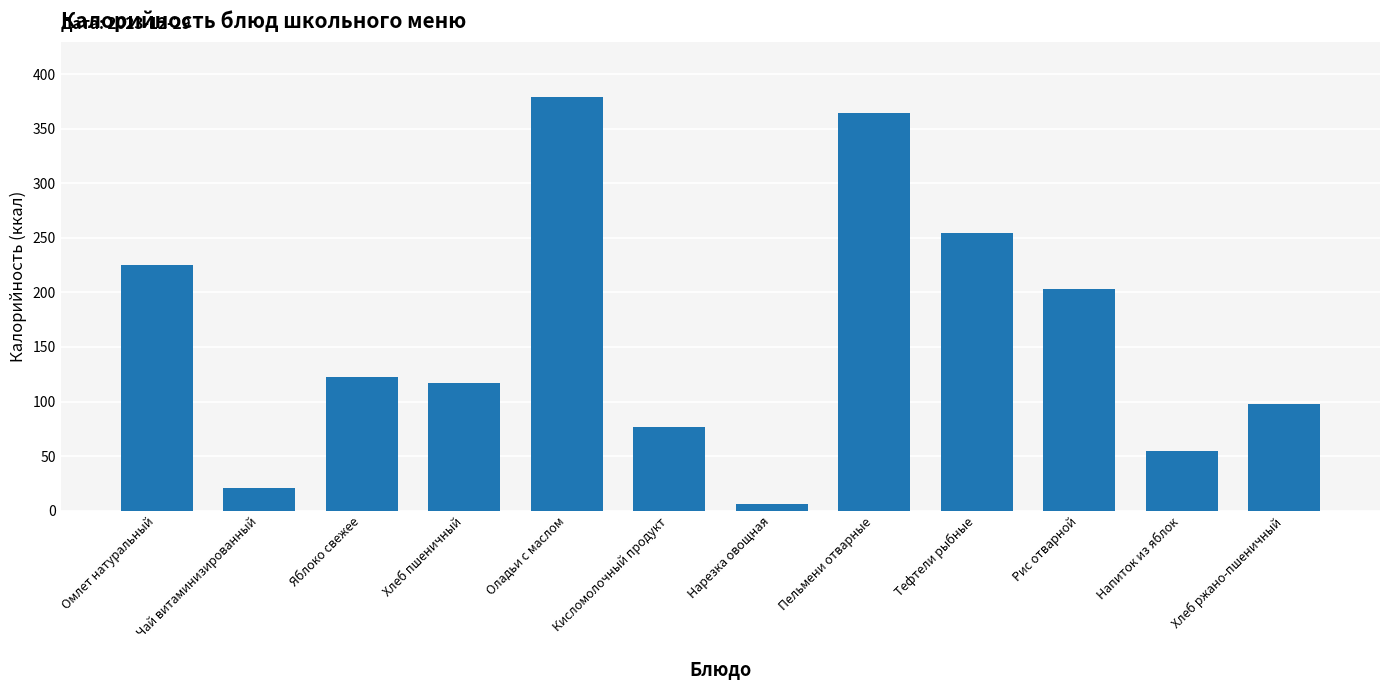

Reading left to right, extract all data points from this chart.

225.5	21.1	122.9	117.2	379.2	76.4	6.2	364.3	254.5	203.5	54.6	97.8